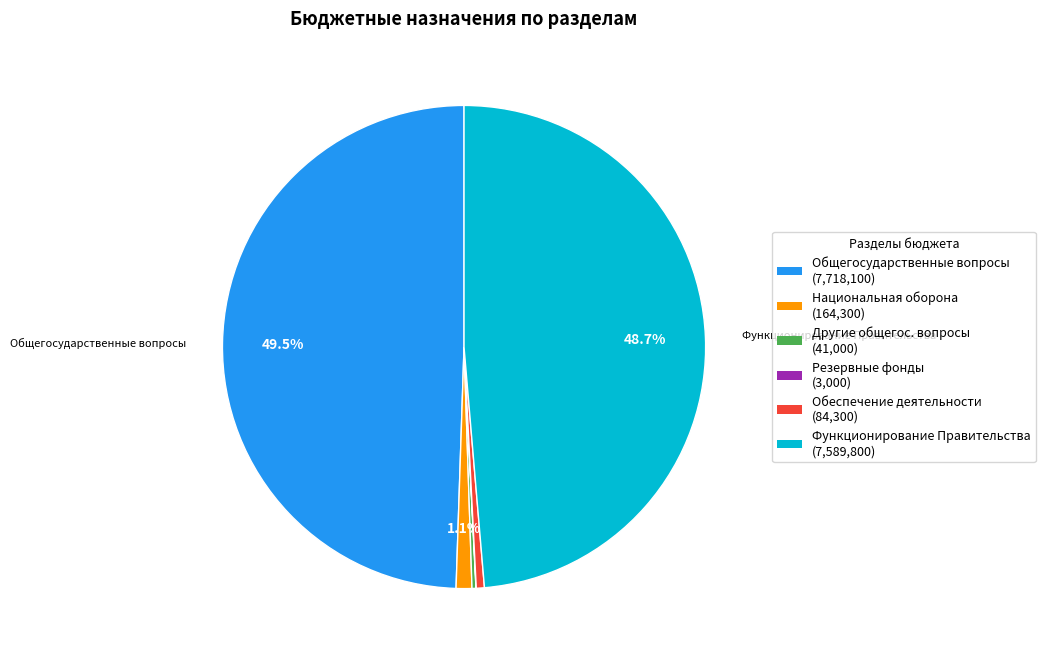

Is there a majority slice in this chart?

No